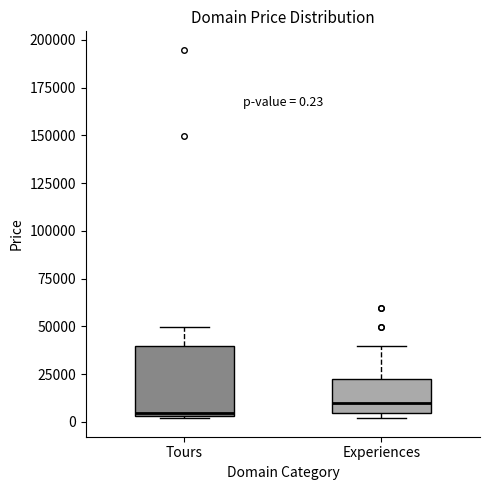

Which box's median line is the highest?

Experiences